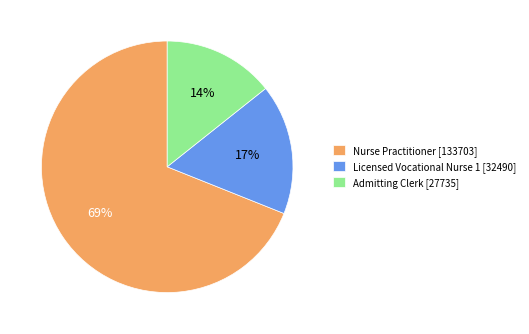

To the nearest percent, what percentage of the pie is Admitting Clerk?

14%